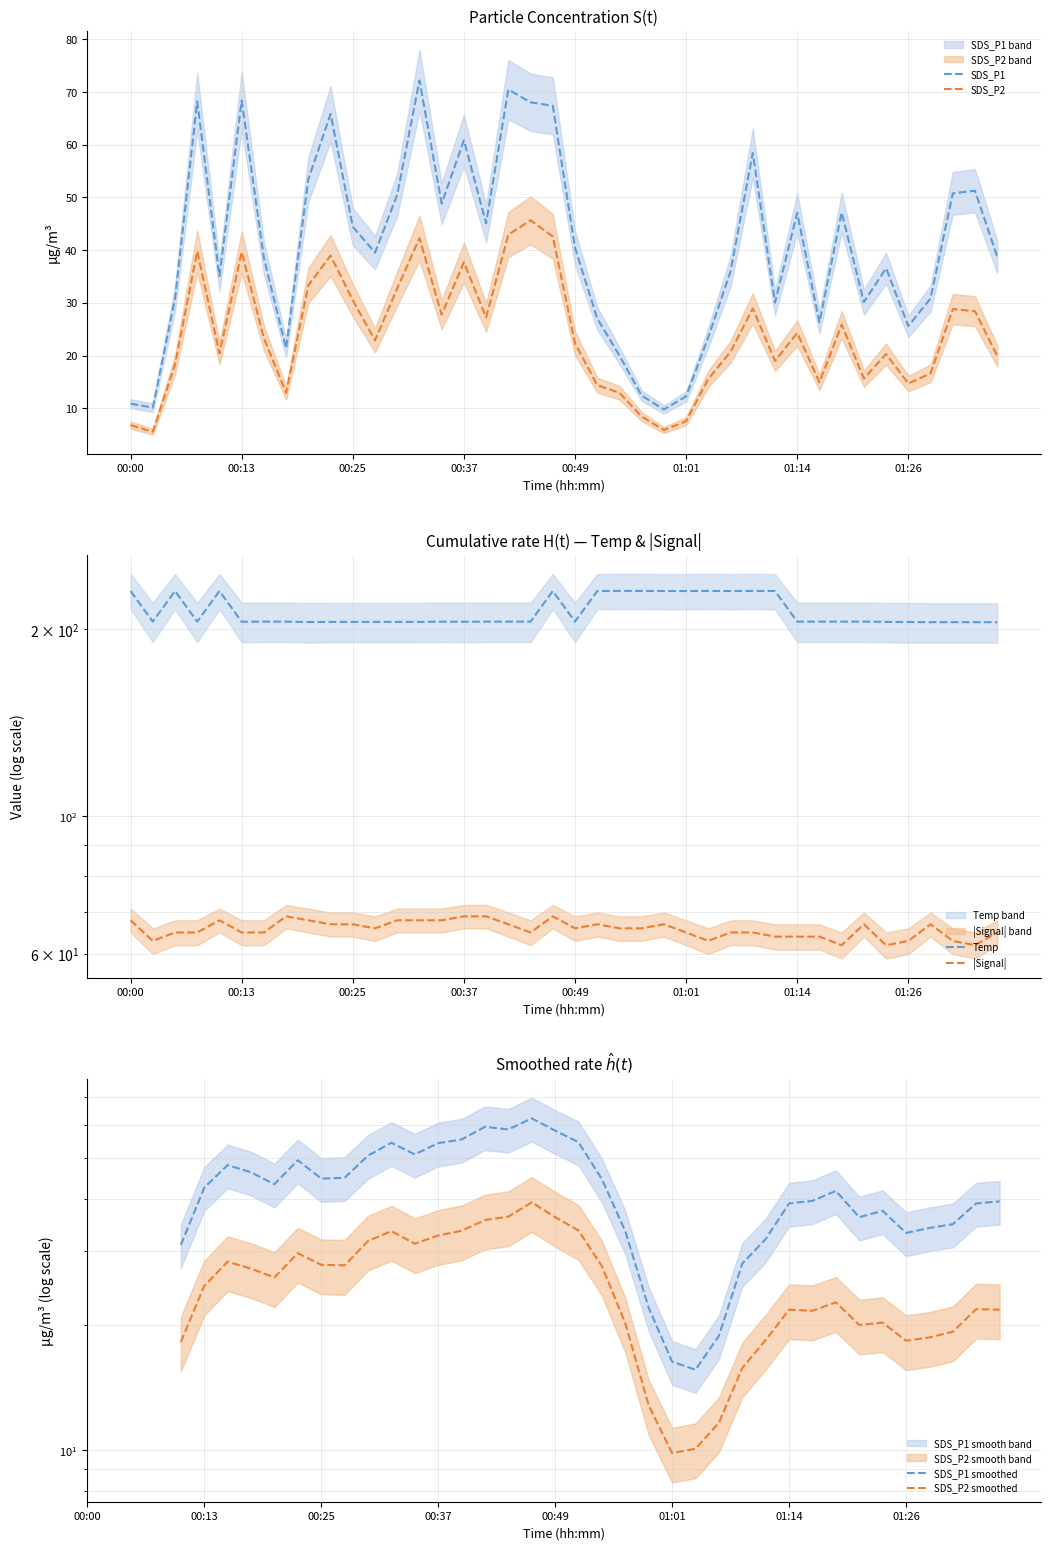

The SDS_P2 series shows 37.7 at 00:37. True or false?

True